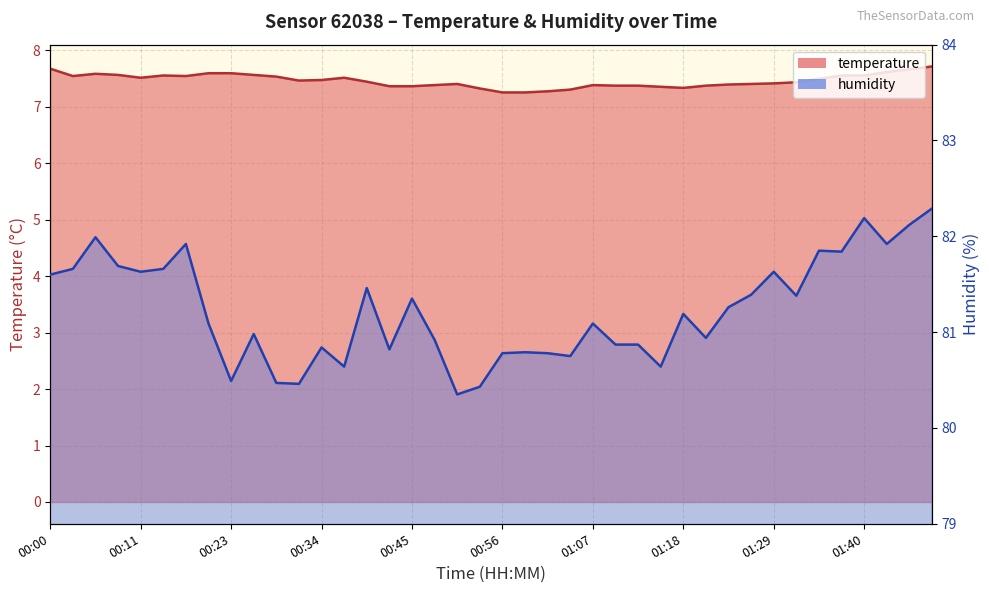

How many interior local peaks does the temperature series have?

5